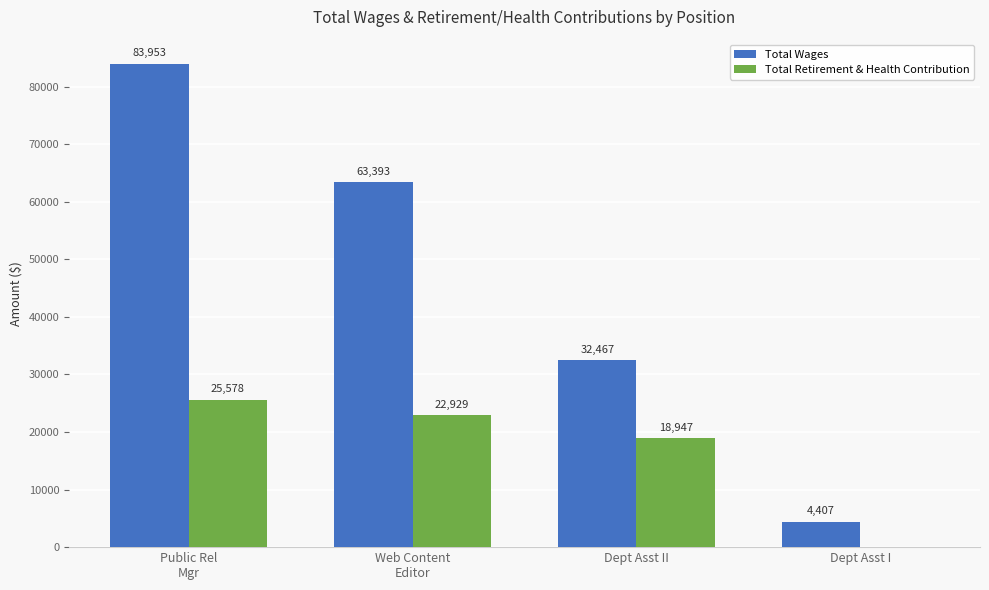

Reading left to right, transcribe all the data shown in this chart.

Total Wages: 83953	63393	32467	4407
Total Retirement & Health Contribution: 25578	22929	18947	0